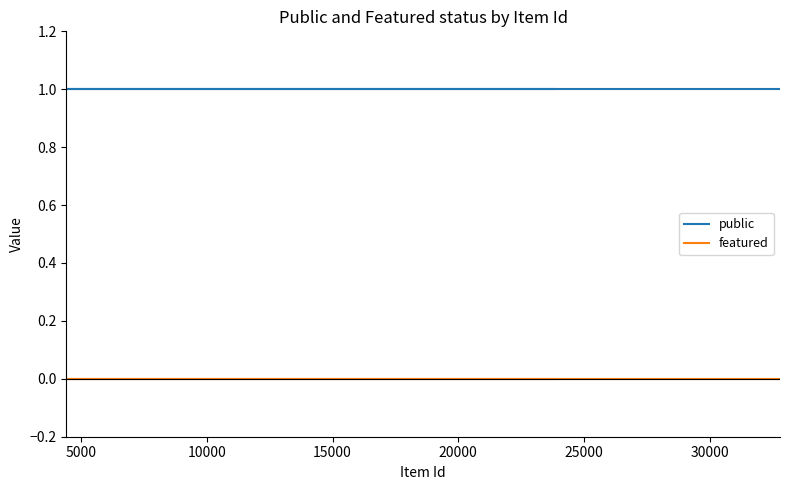

True or false: featured and public cross at least once.

False